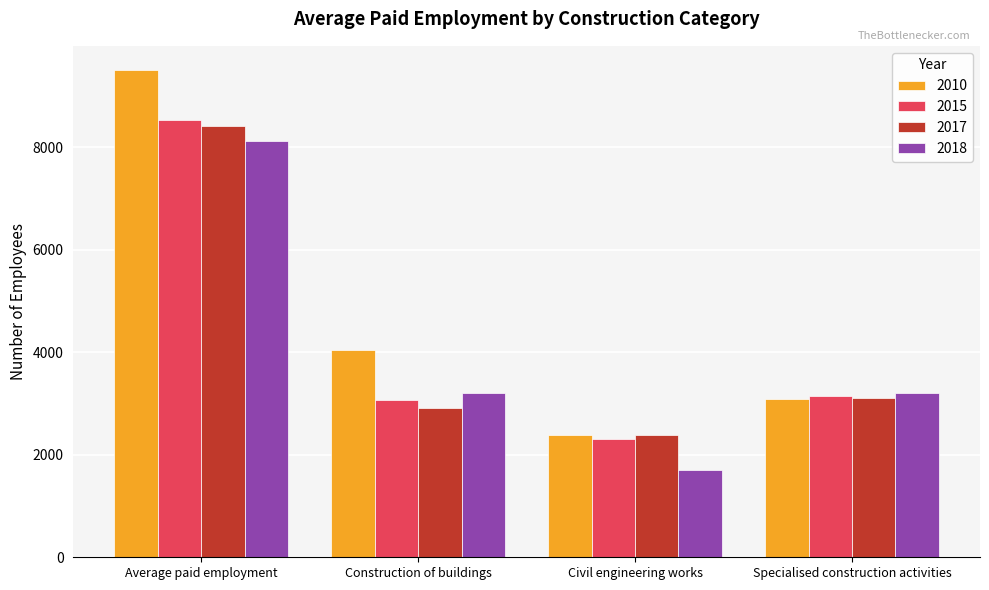

What is the average value of the 2010 series?

4754